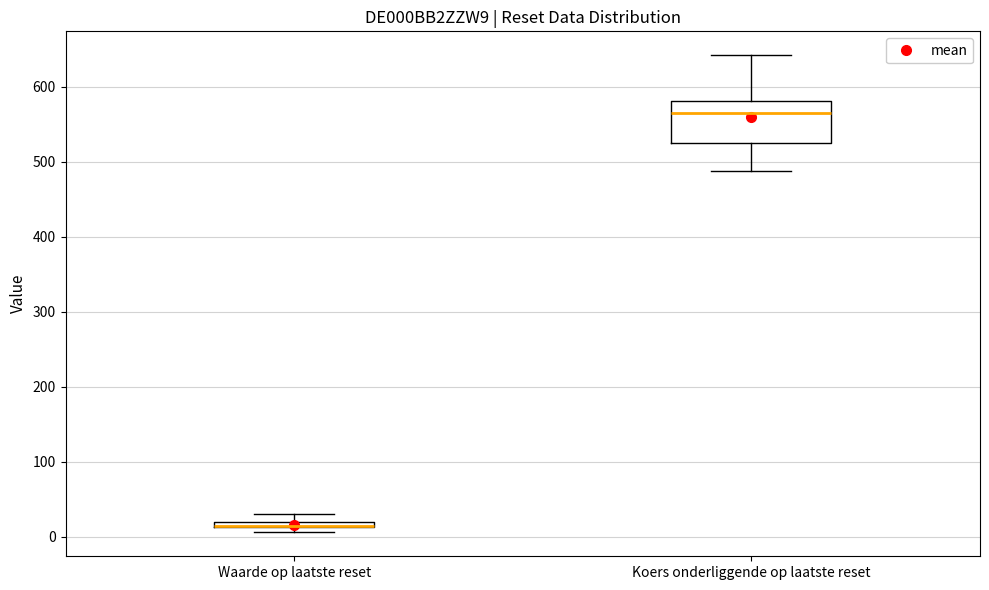

Which box is the tallest, from its lower edge to its upper edge?

Koers onderliggende op laatste reset